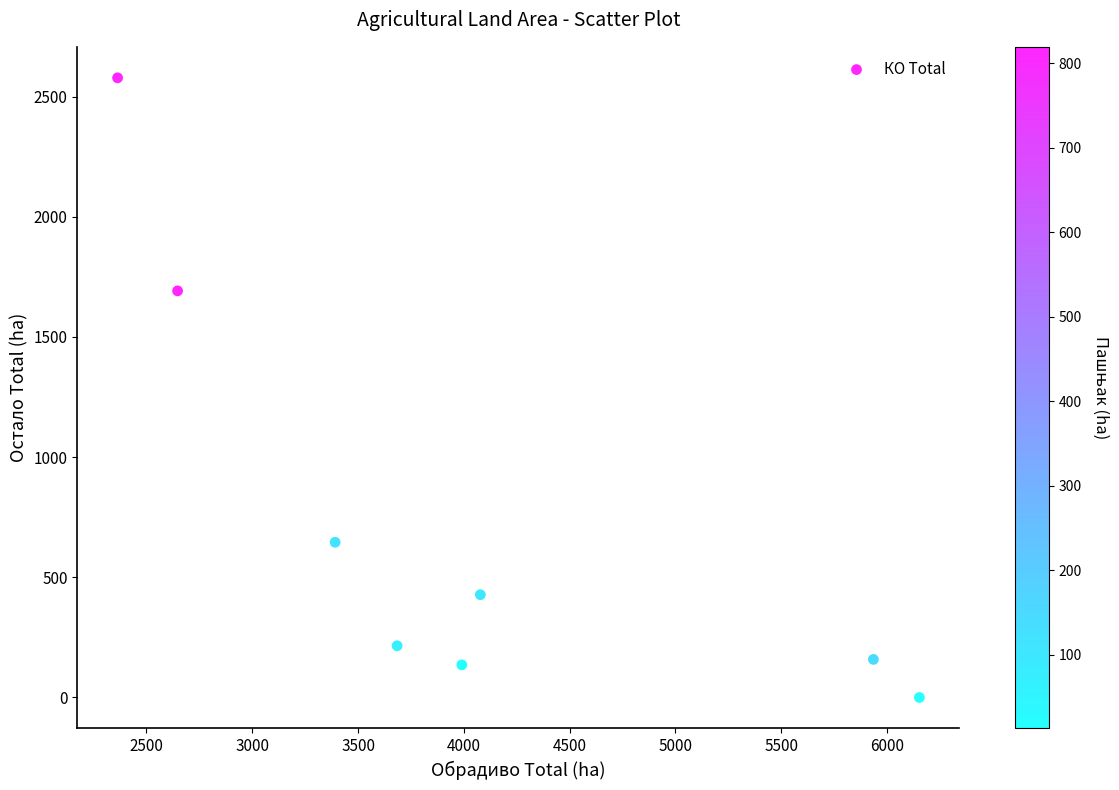

What is the average Y value?

731.5